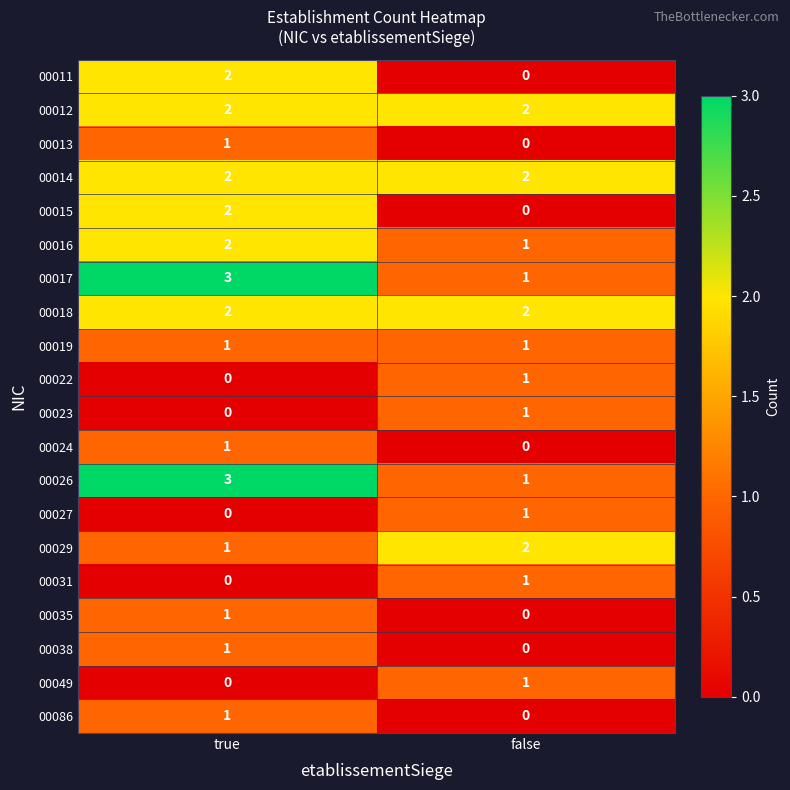

How many data points does each series have?

2